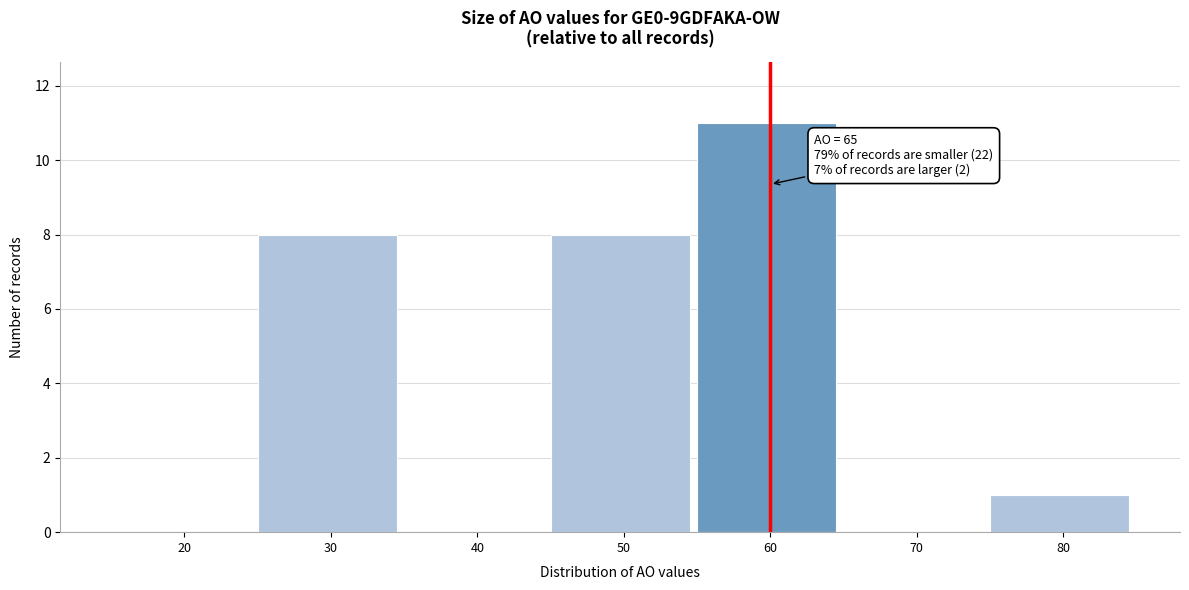

Reading left to right, list all the values displayed in this chart.

20=0	30=8	40=0	50=8	60=11	70=0	80=1